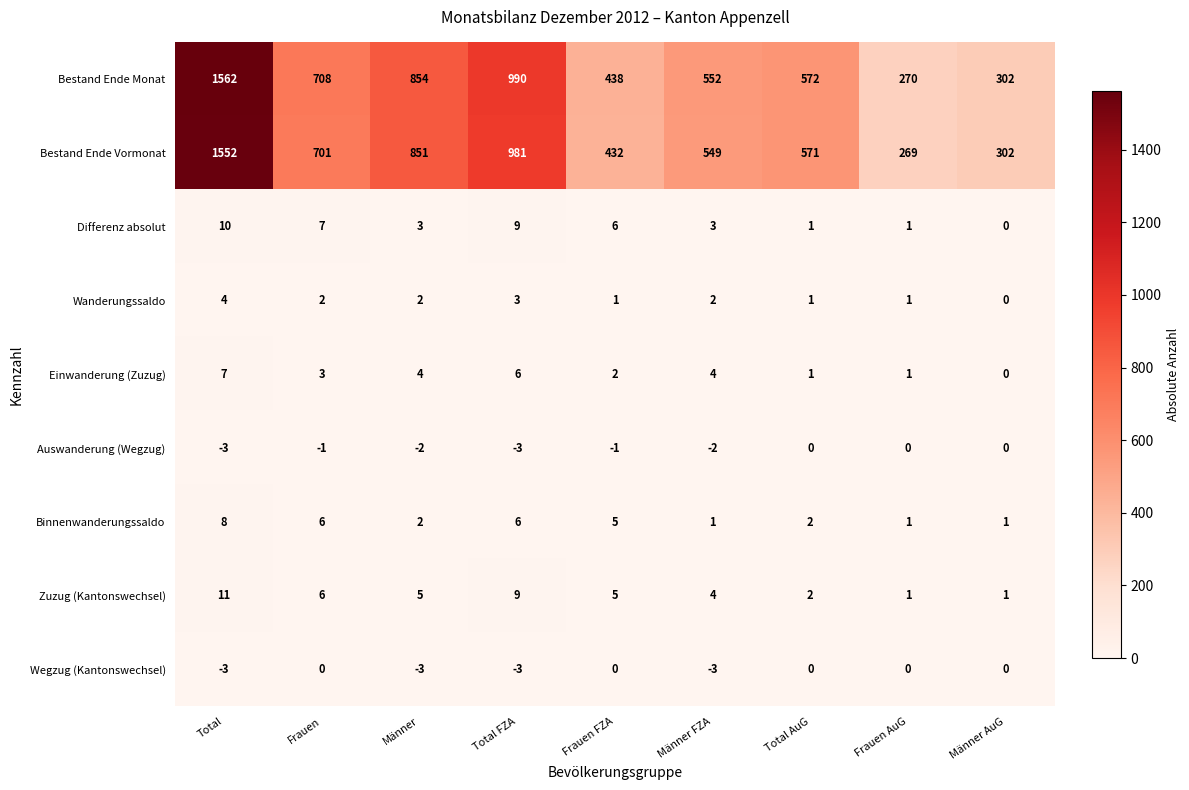

The Bestand Ende Vormonat series shows 851 at Männer. True or false?

True